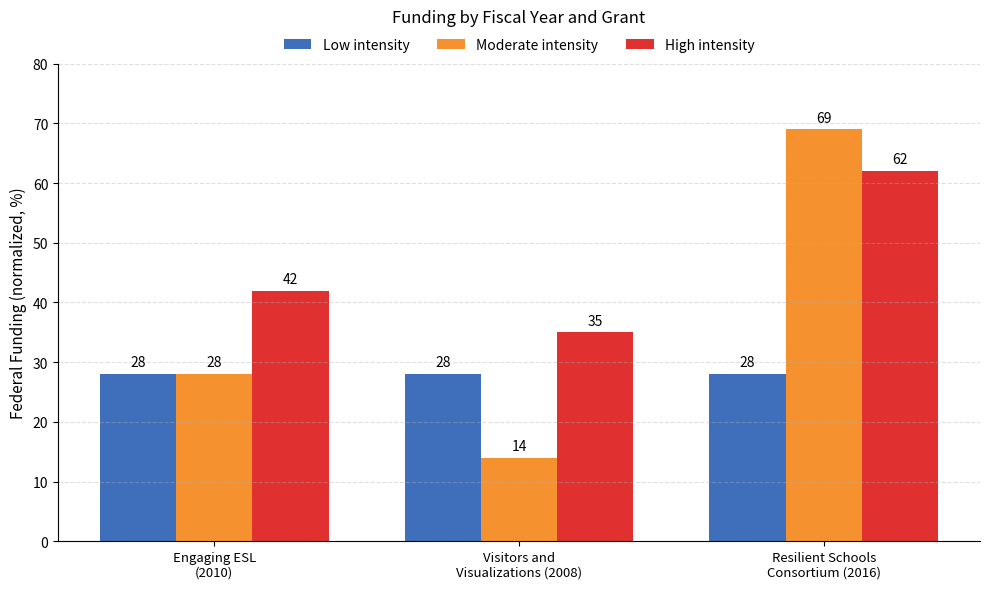

What is the total value across all series at Visitors and
Visualizations (2008)?

77